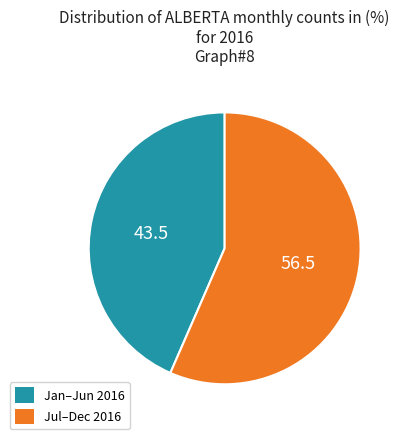

The Jan–Jun 2016 slice represents 33% of the pie. True or false?

False